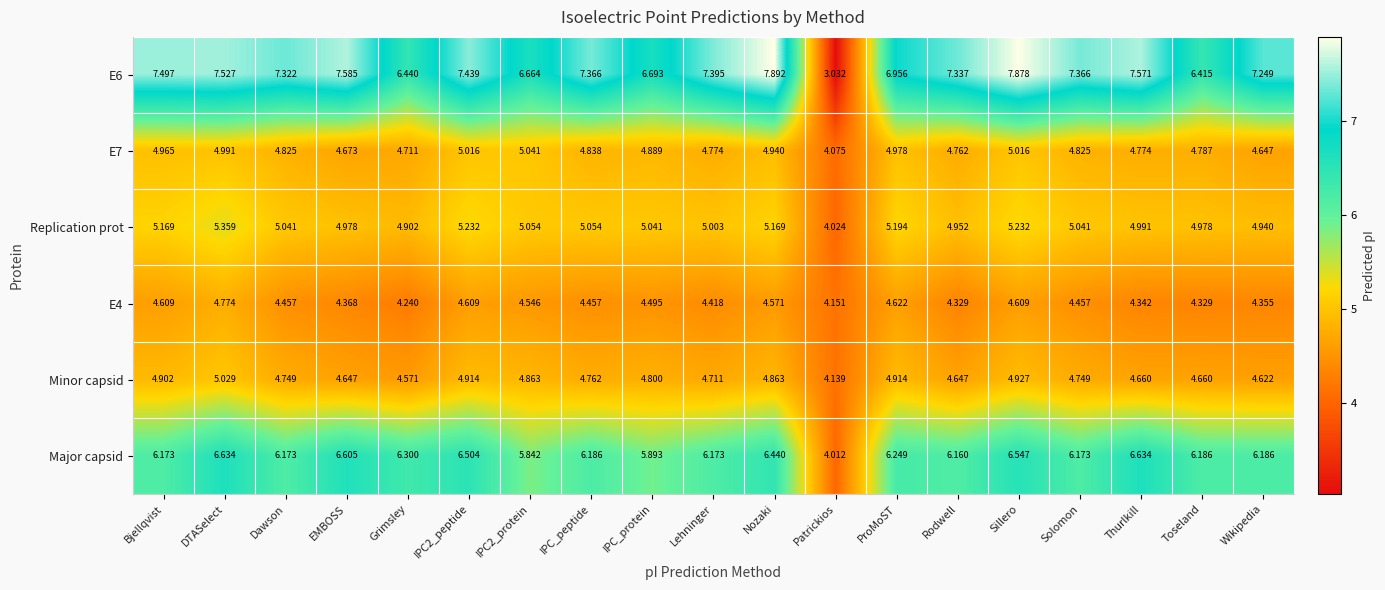

Count the number of data series in this chart.

6